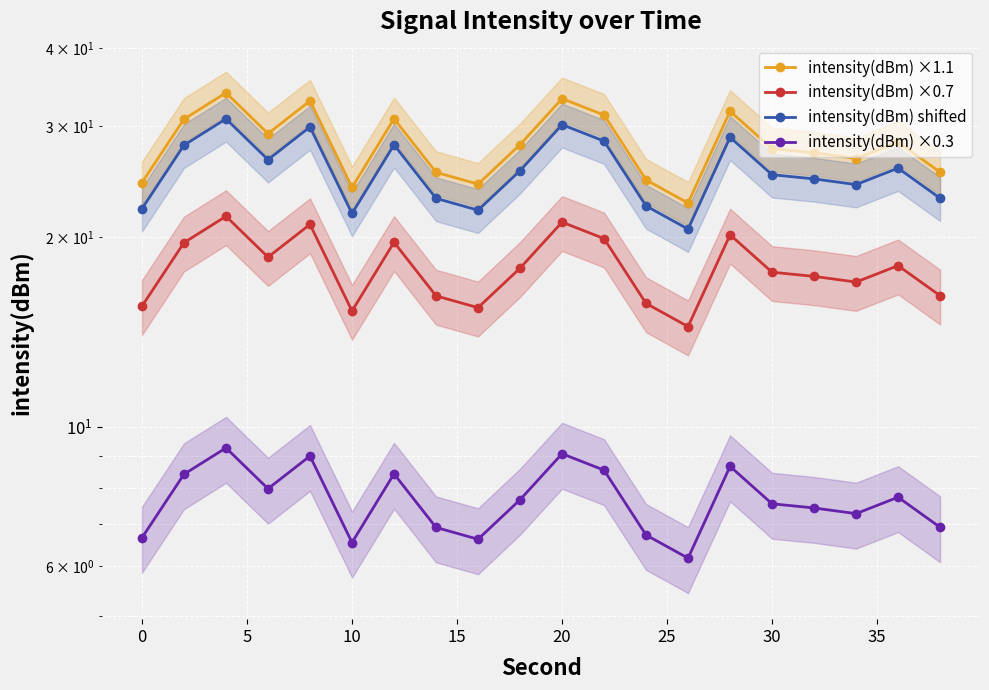

True or false: intensity(dBm) ×0.3 and intensity(dBm) ×1.1 cross at least once.

False